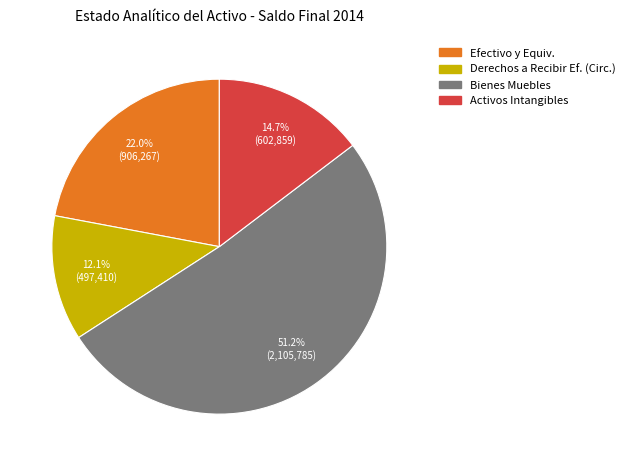

To the nearest percent, what is the average slice percentage?

25%